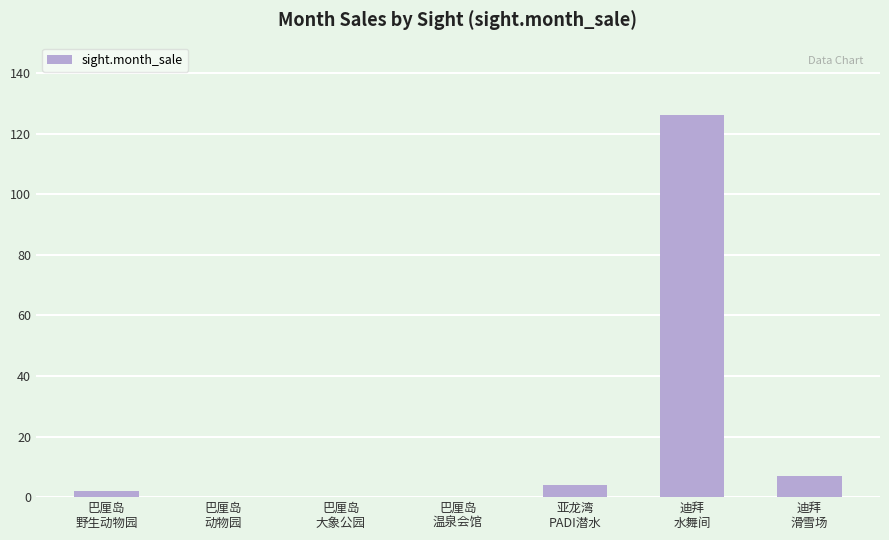

What is the greatest value displayed?

126